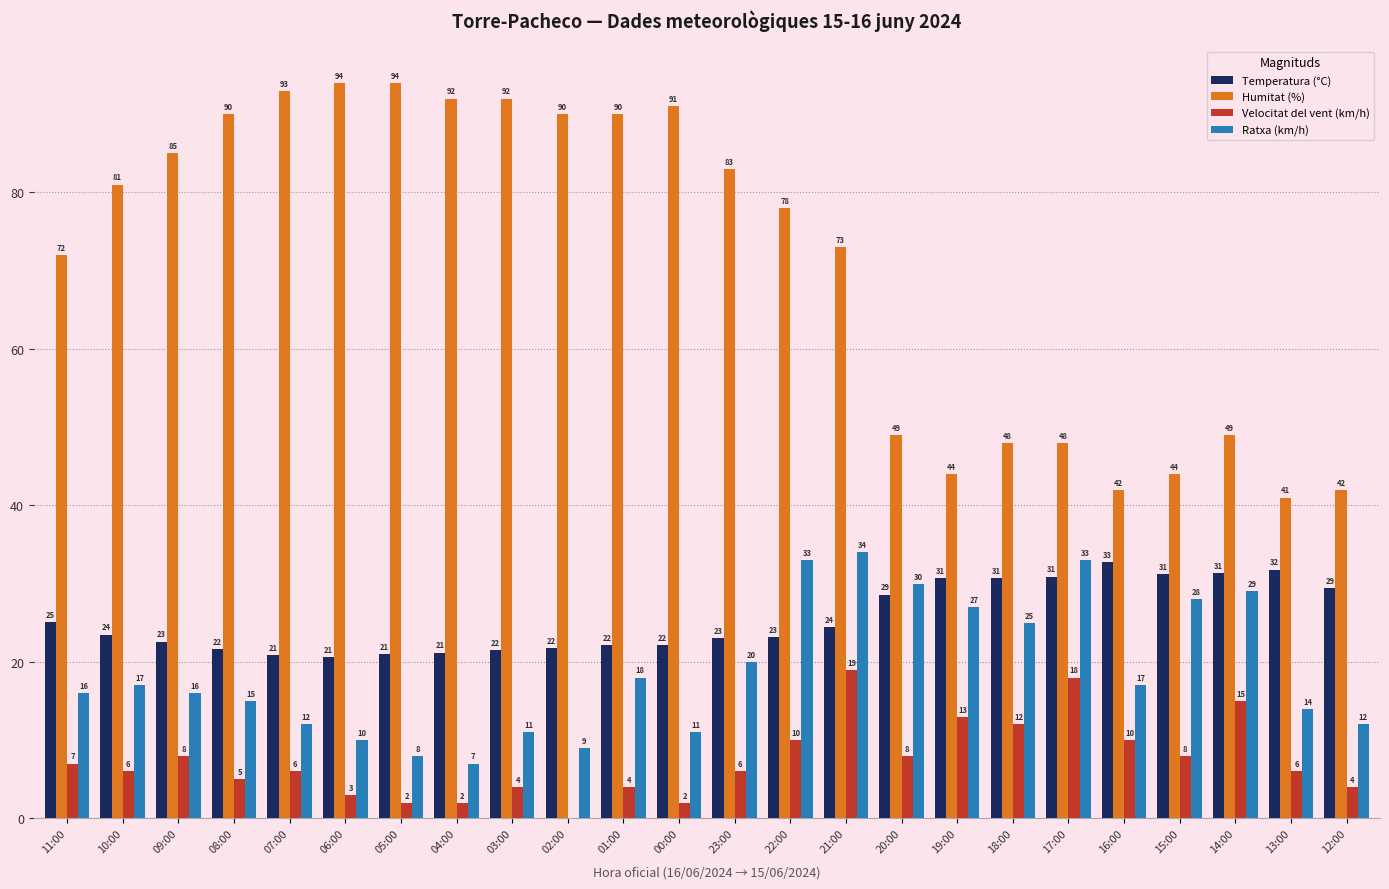

What is the sum of the Velocitat del vent (km/h) values at 08:00 and 23:00?

11.0